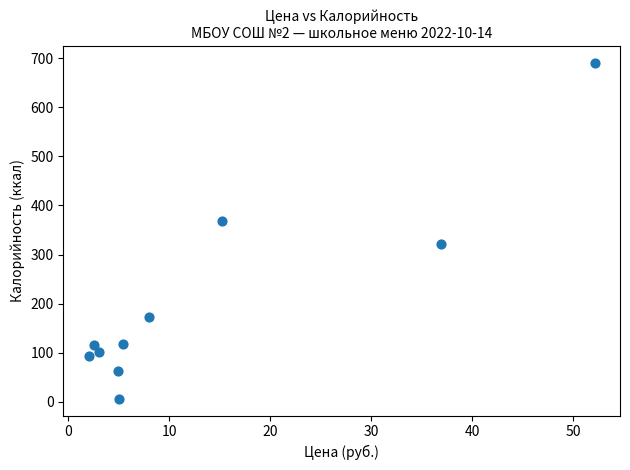

What is the range of X values (max minus min)?

50.1